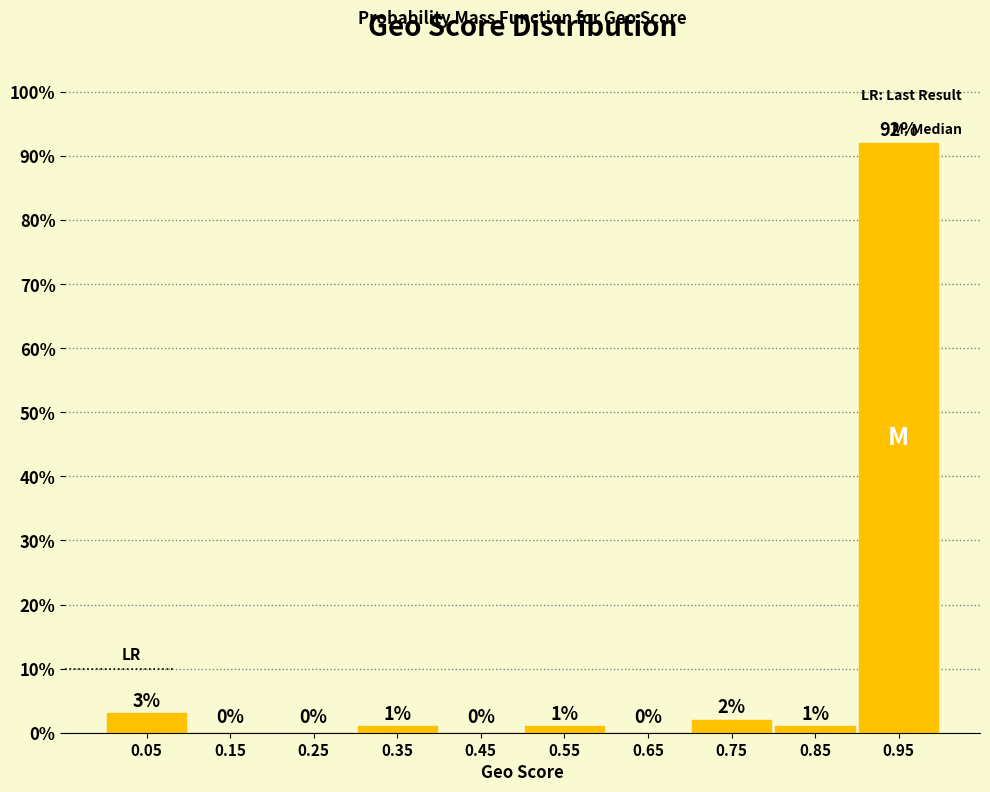

Reading left to right, list every bar in this chart as the range it spans on the x-axis followed by its height.

0.0 to 0.1: 3
0.1 to 0.2: 0
0.2 to 0.3: 0
0.3 to 0.4: 1
0.4 to 0.5: 0
0.5 to 0.6: 1
0.6 to 0.7: 0
0.7 to 0.8: 2
0.8 to 0.9: 1
0.9 to 1.0: 92